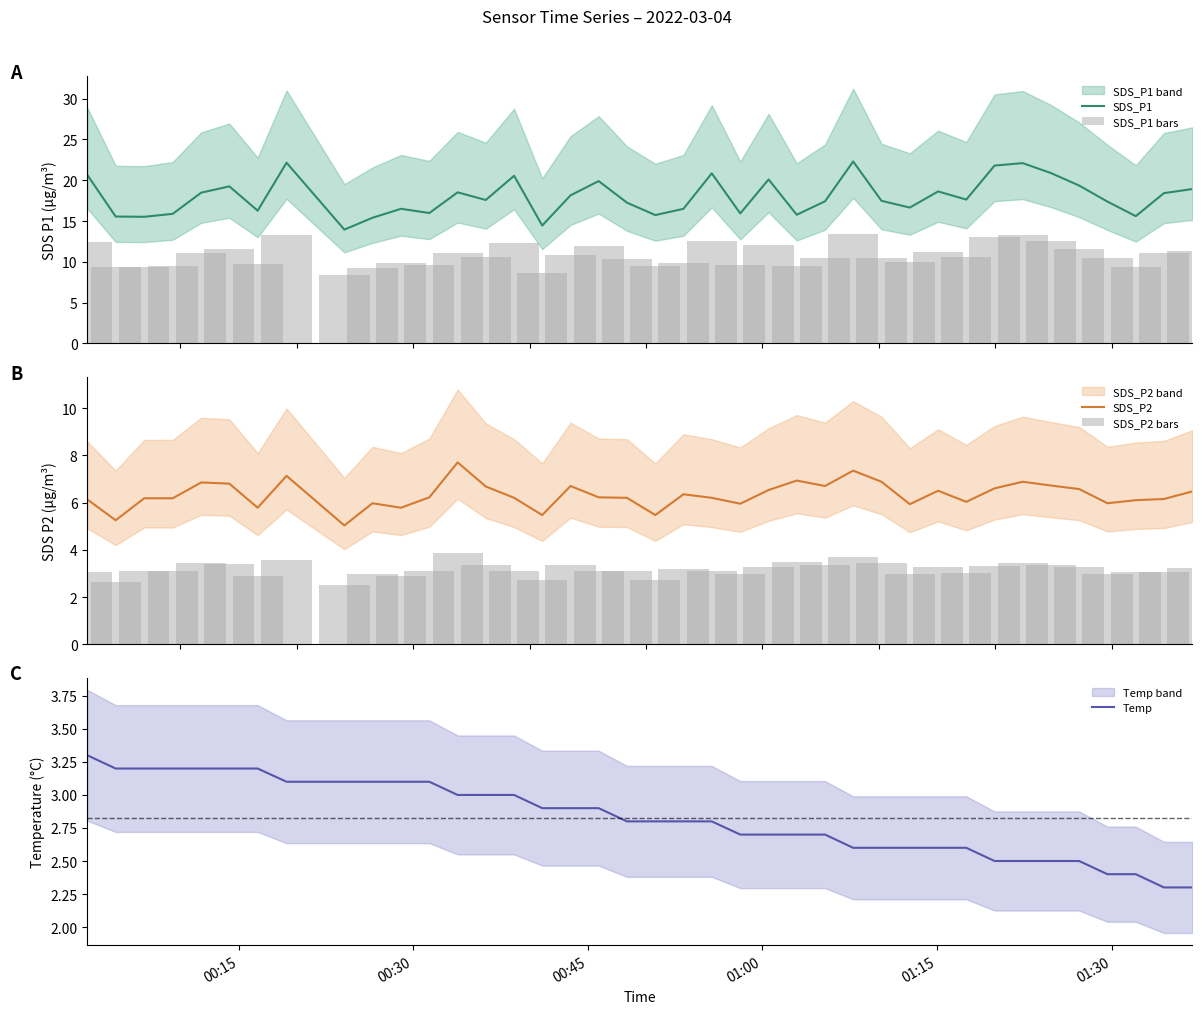

What is the lowest value of the SDS_P2 series?

5.0